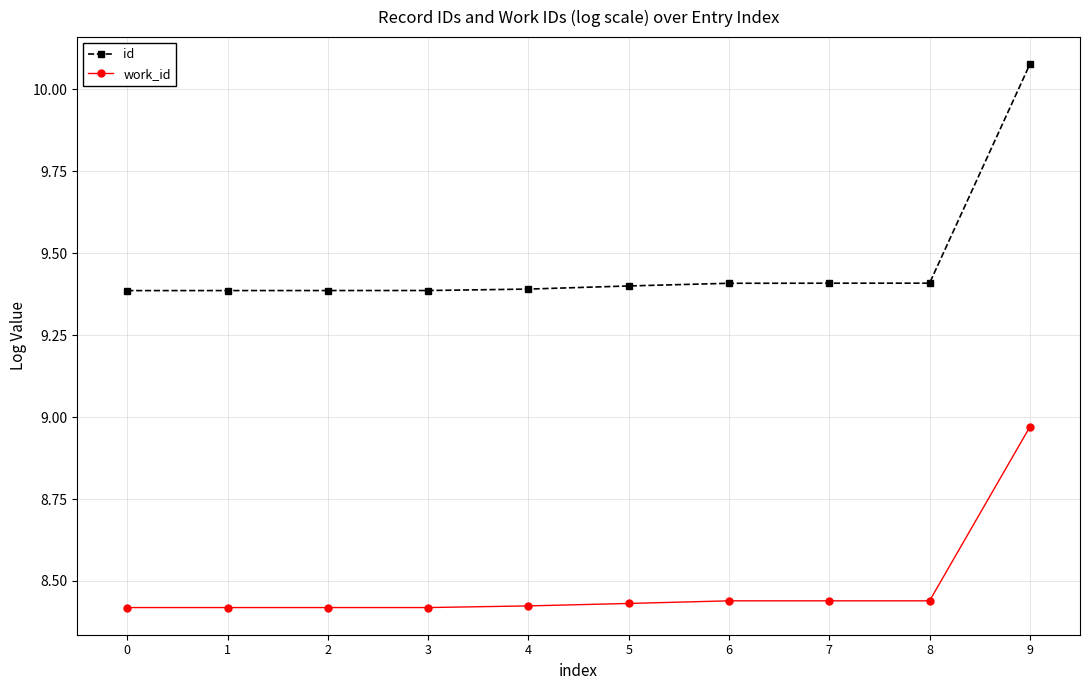

What is the value of the id point at the 4th from the left?

9.4